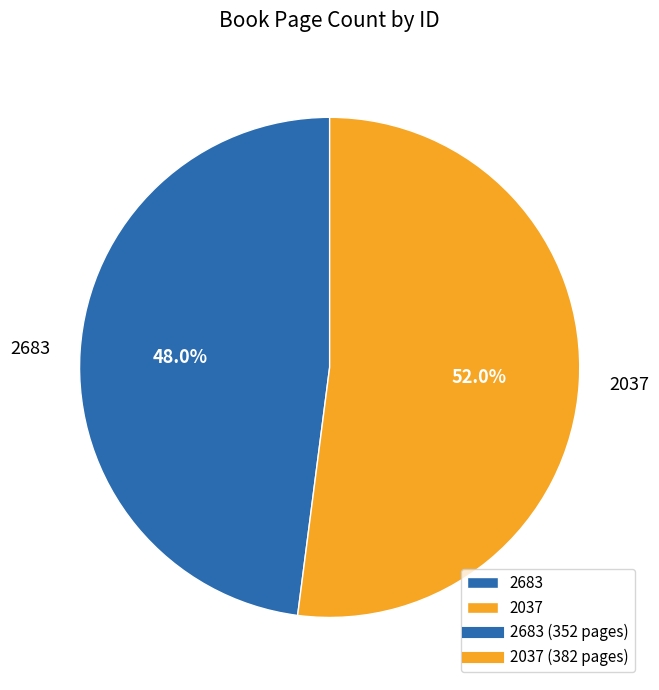

How many slices are in this pie chart?

2